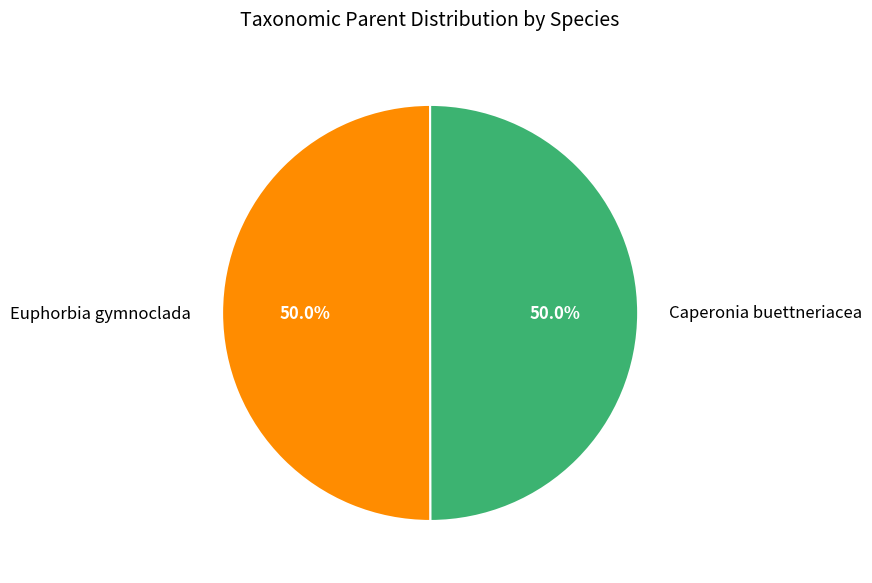

What percentage is NOT represented by Caperonia buettneriacea?

50.0%